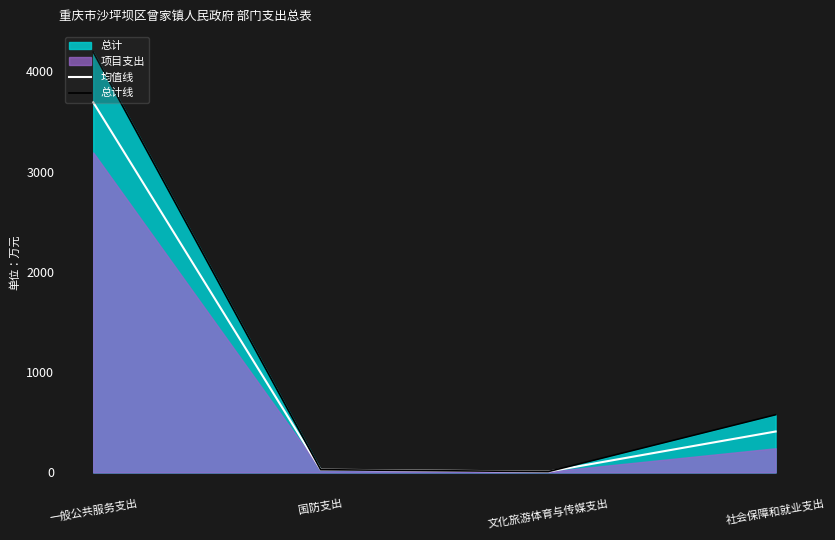

What is the greatest value displayed?

4192.5